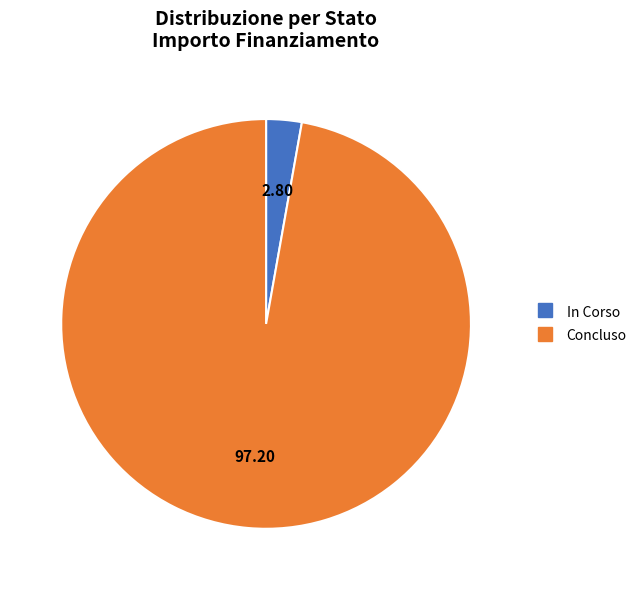

Combined, do Concluso and In Corso account for over 50%?

Yes